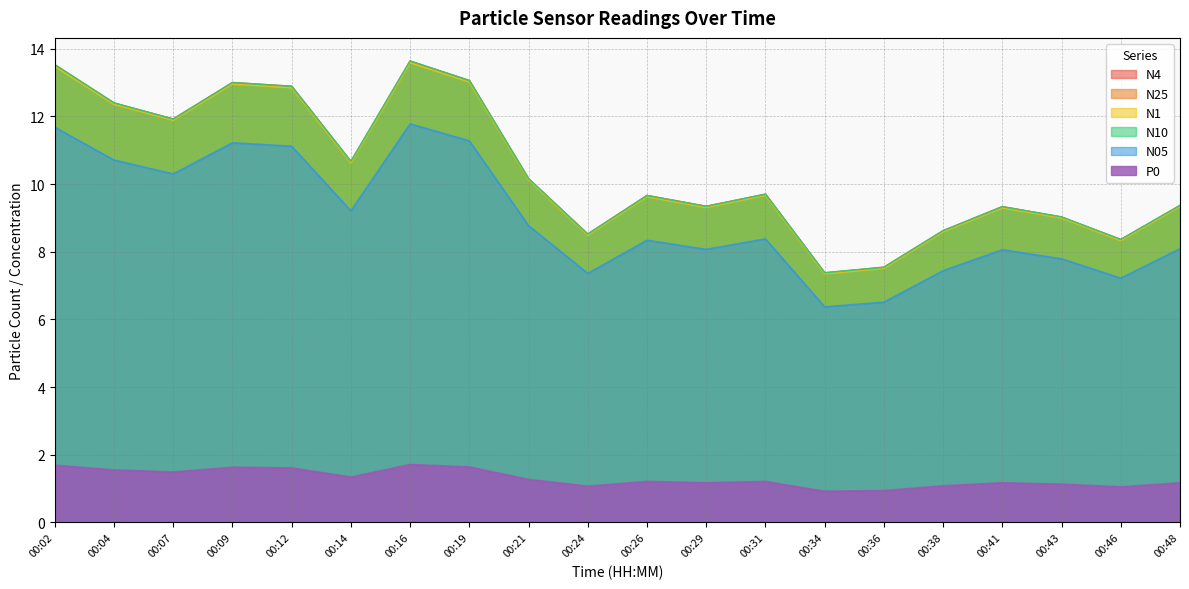

The N05 series shows 11.2 at 00:09. True or false?

True